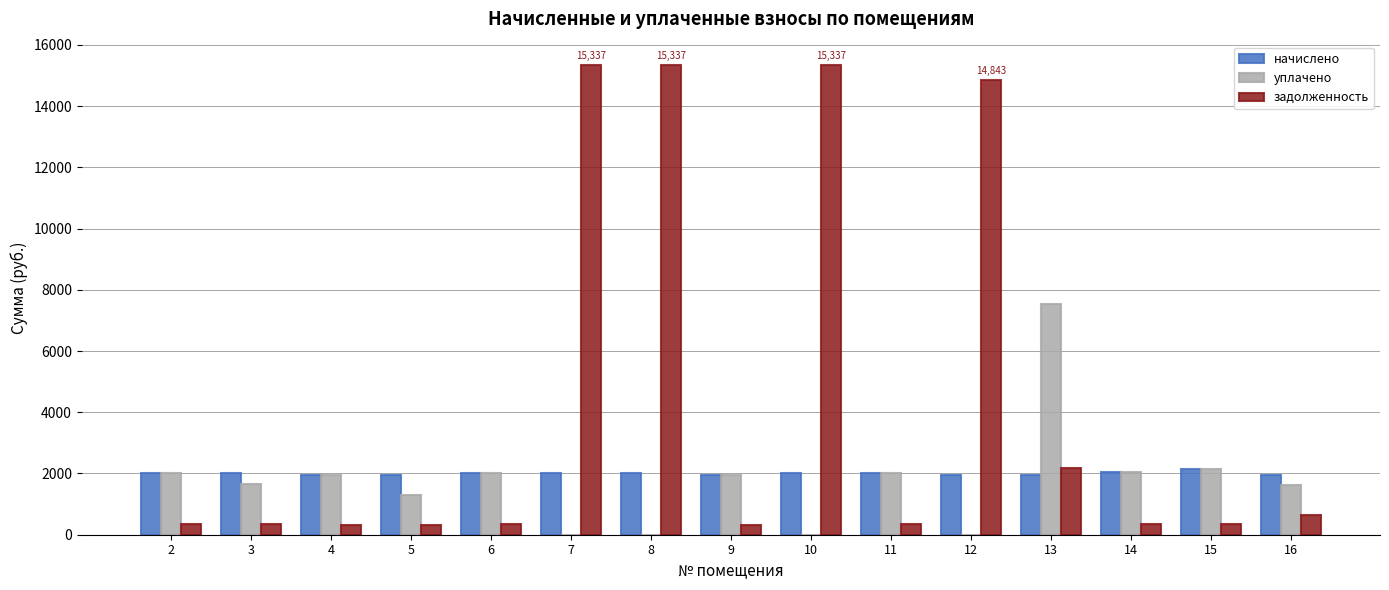

What is the sum of all задолженность values?

66698.3